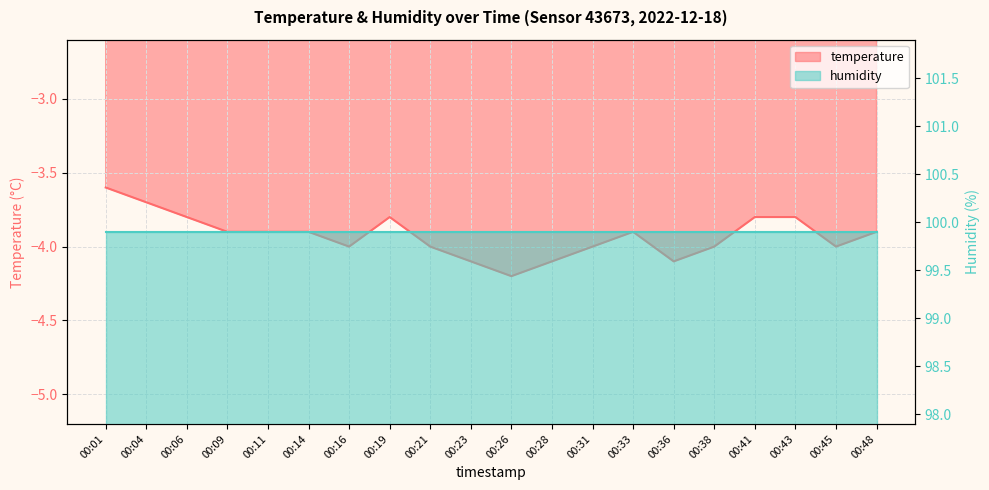

Rank the categories by value from lowest to highest.

00:26, 00:23, 00:28, 00:36, 00:16, 00:21, 00:31, 00:38, 00:45, 00:09, 00:11, 00:14, 00:33, 00:48, 00:06, 00:19, 00:41, 00:43, 00:04, 00:01